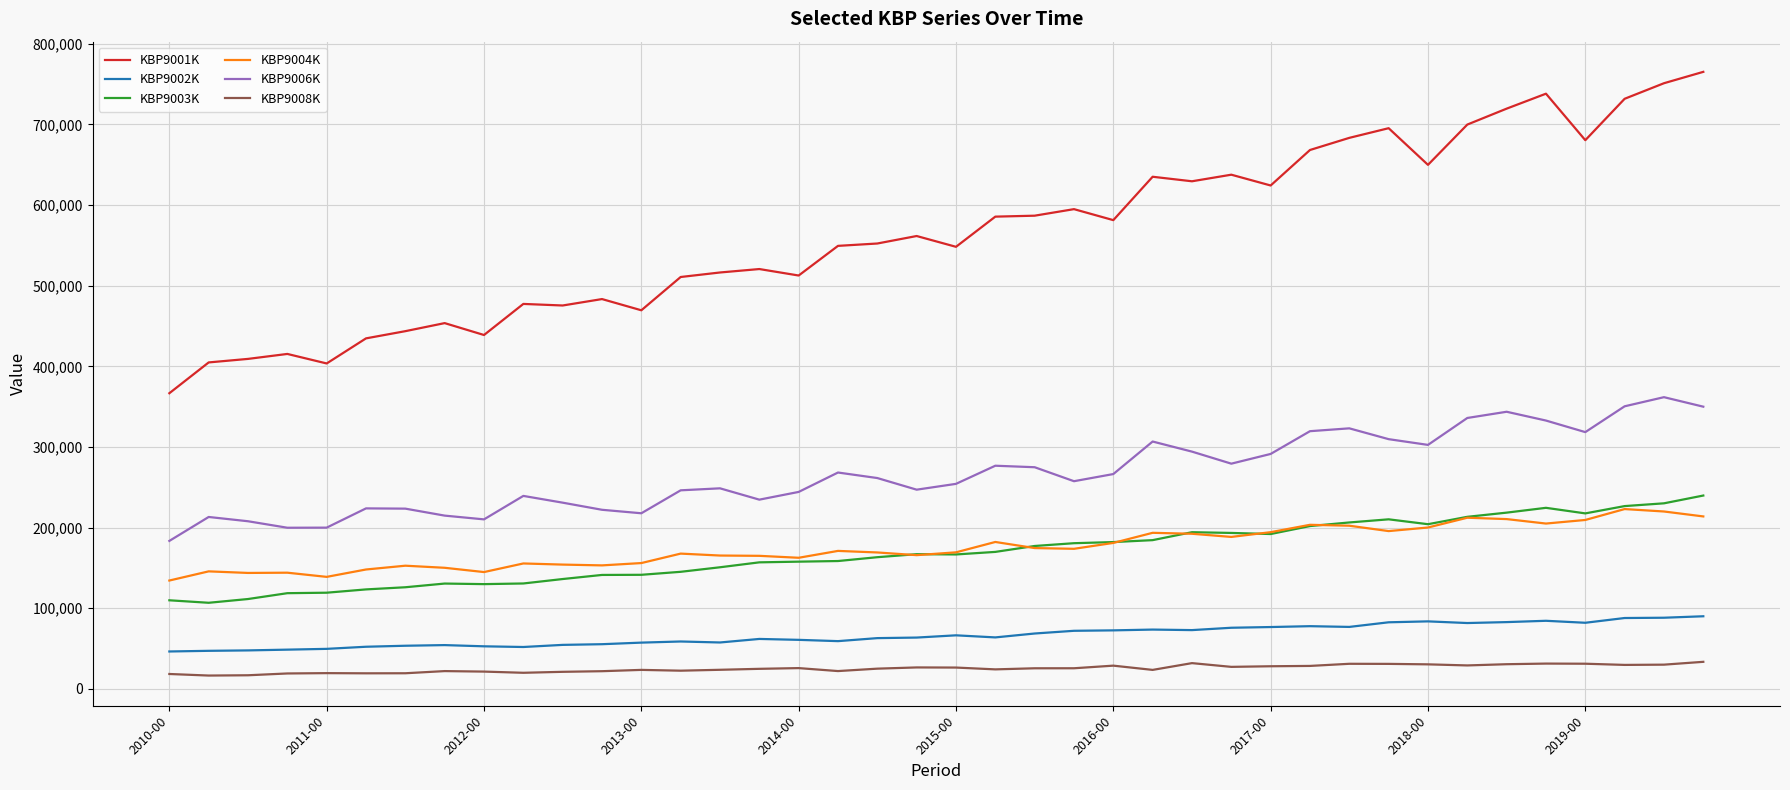

True or false: KBP9001K and KBP9008K intersect in this chart.

False